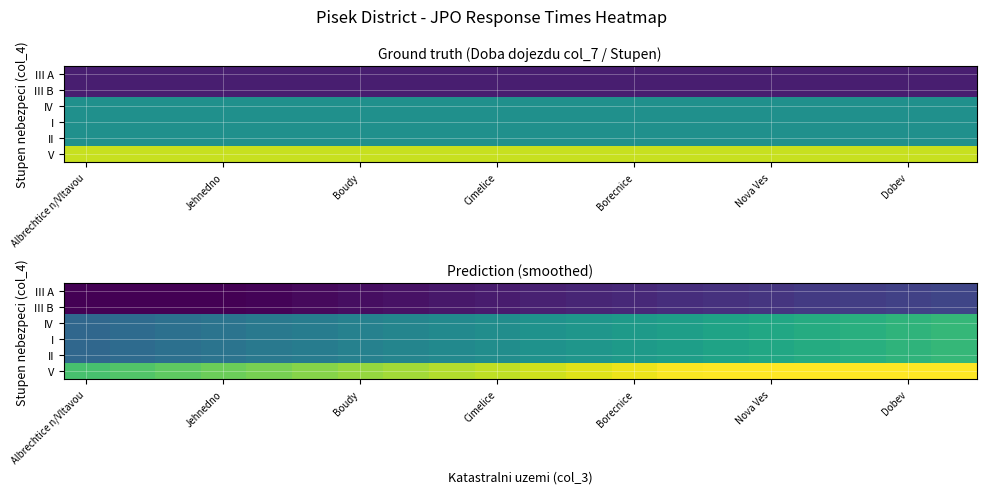

What is the greatest value displayed?

27.5